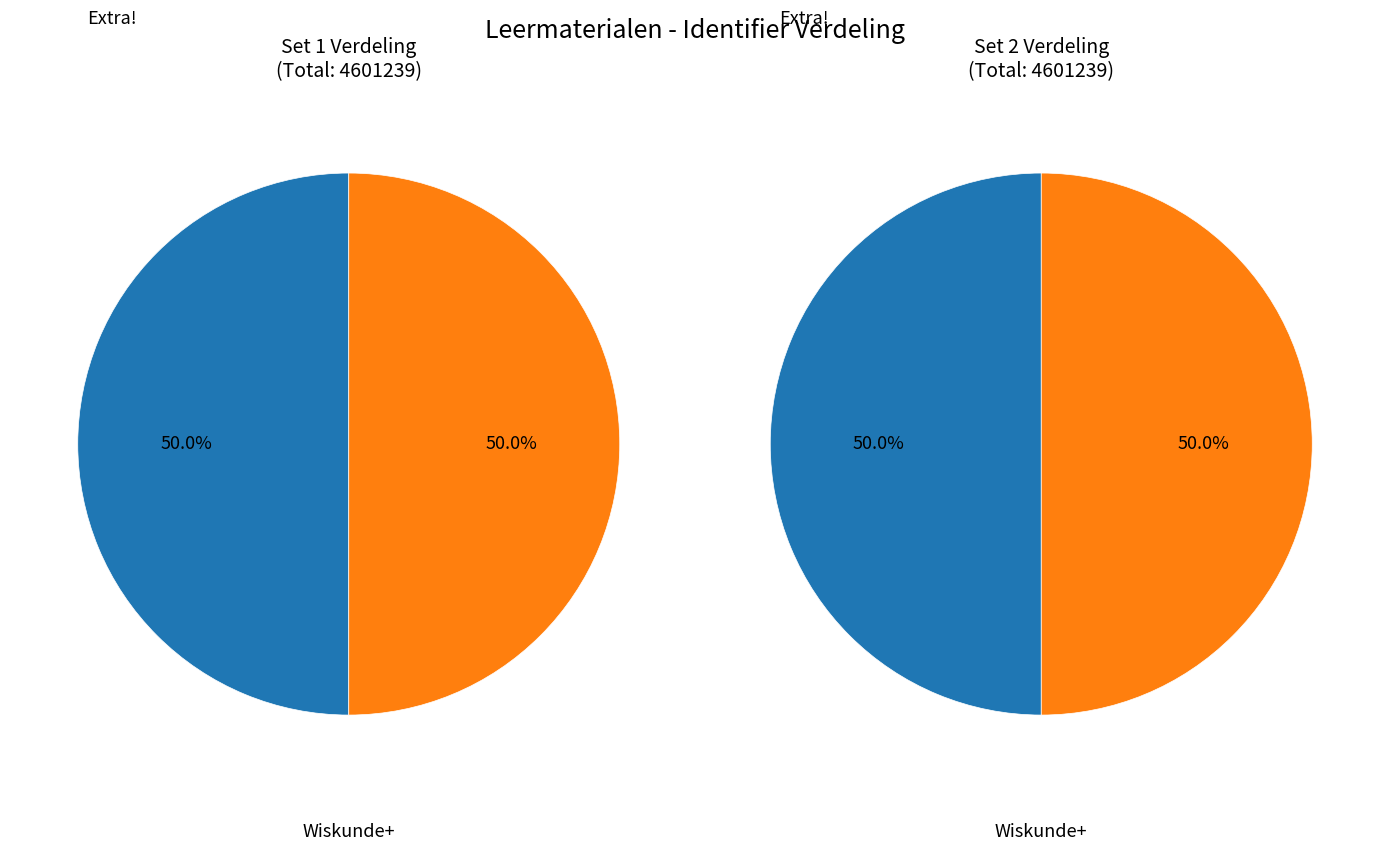

Combined, what portion of the pie is Extra! and Wiskunde+?

100.0%